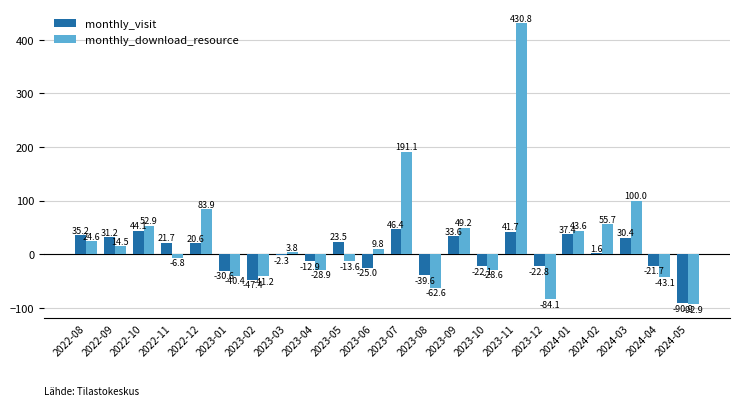

At which category does the chart reach its peak across all series?

2023-11